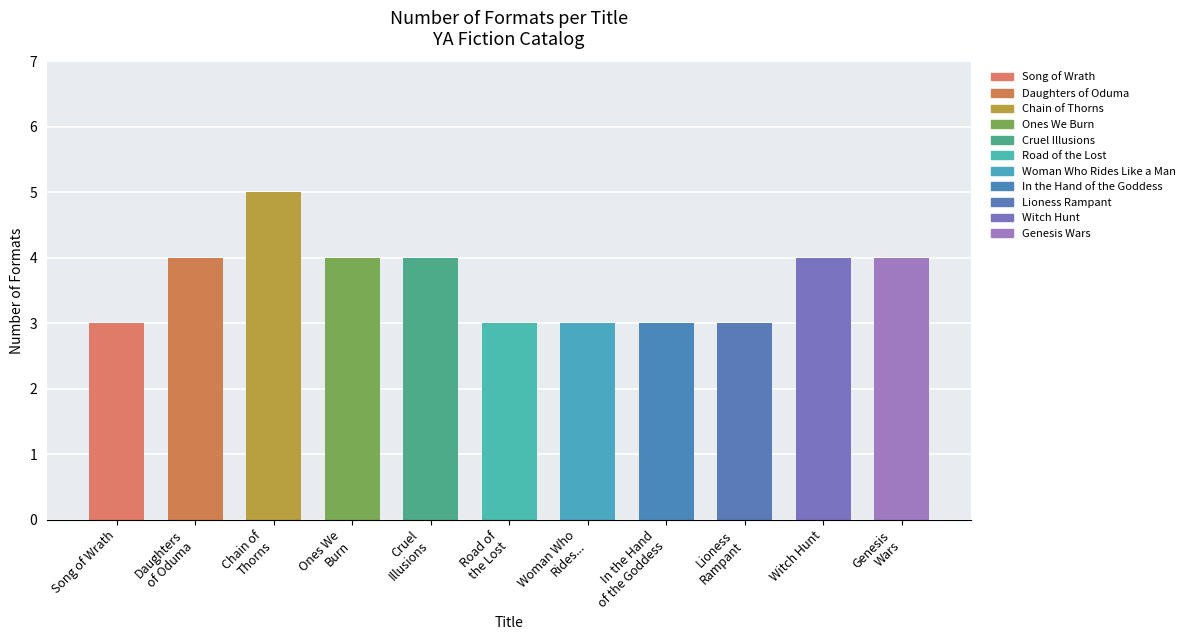

What position from the left is Daughters
of Oduma?

2